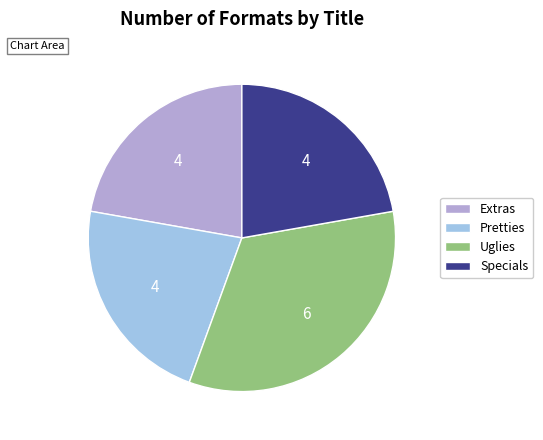

What is the largest slice in the pie chart?

Uglies